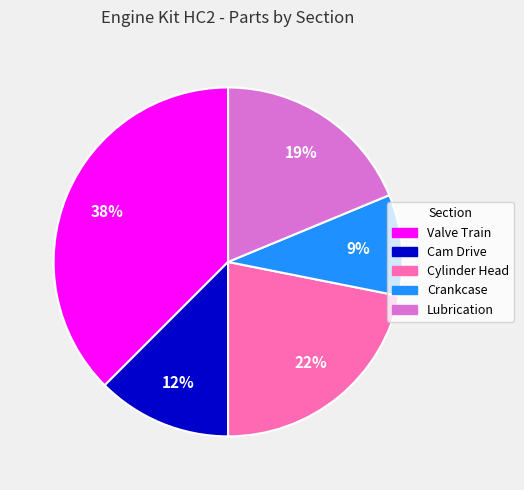

Does any single category account for the majority?

No